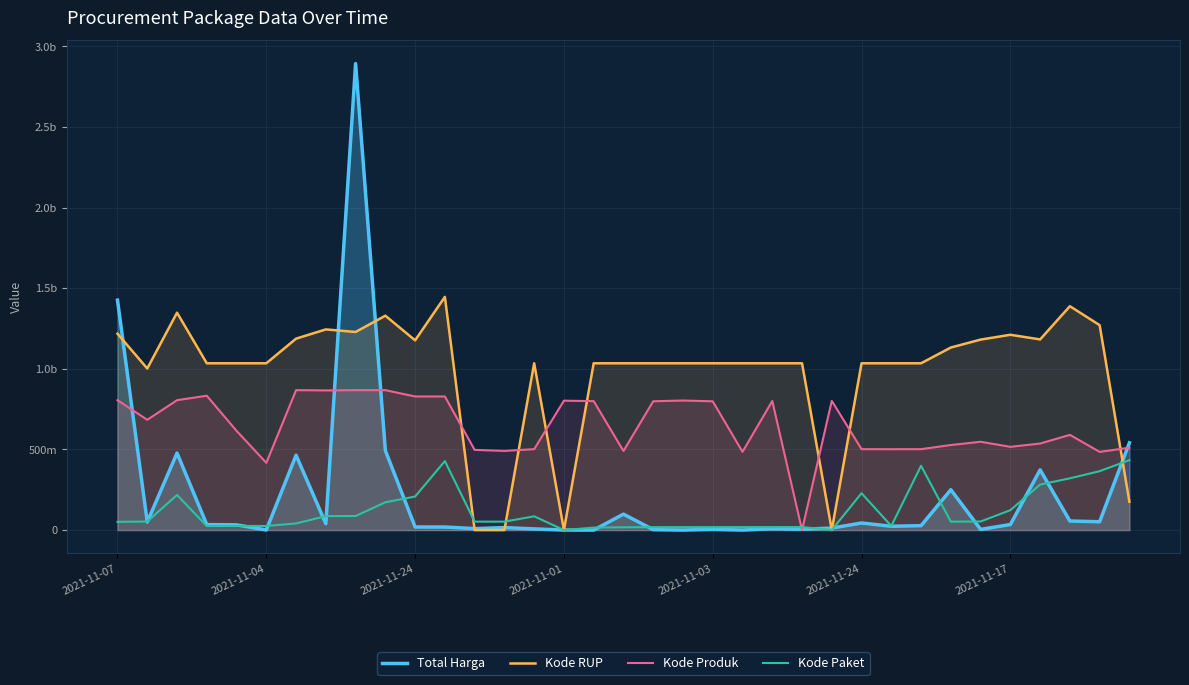

At which label does Total Harga reach its peak?

8